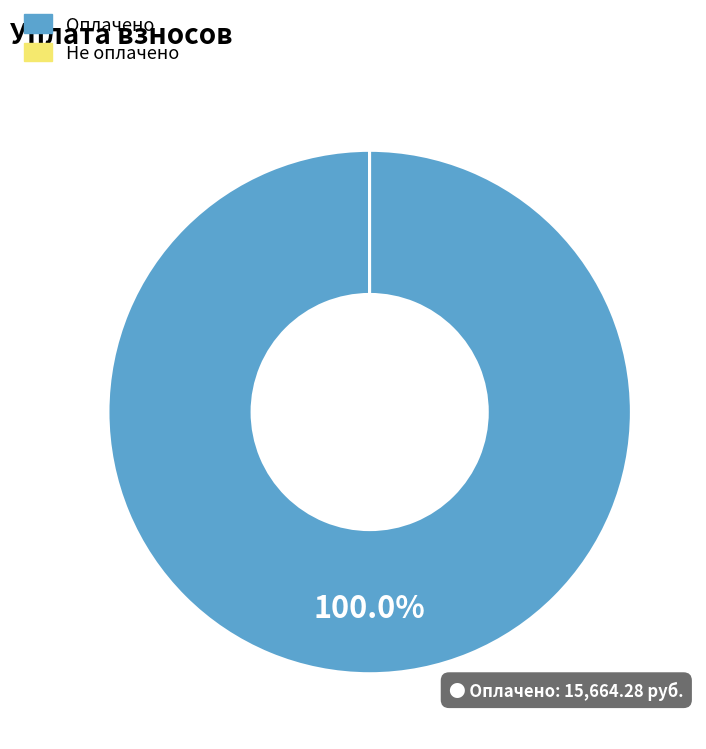

Is there a majority slice in this chart?

Yes